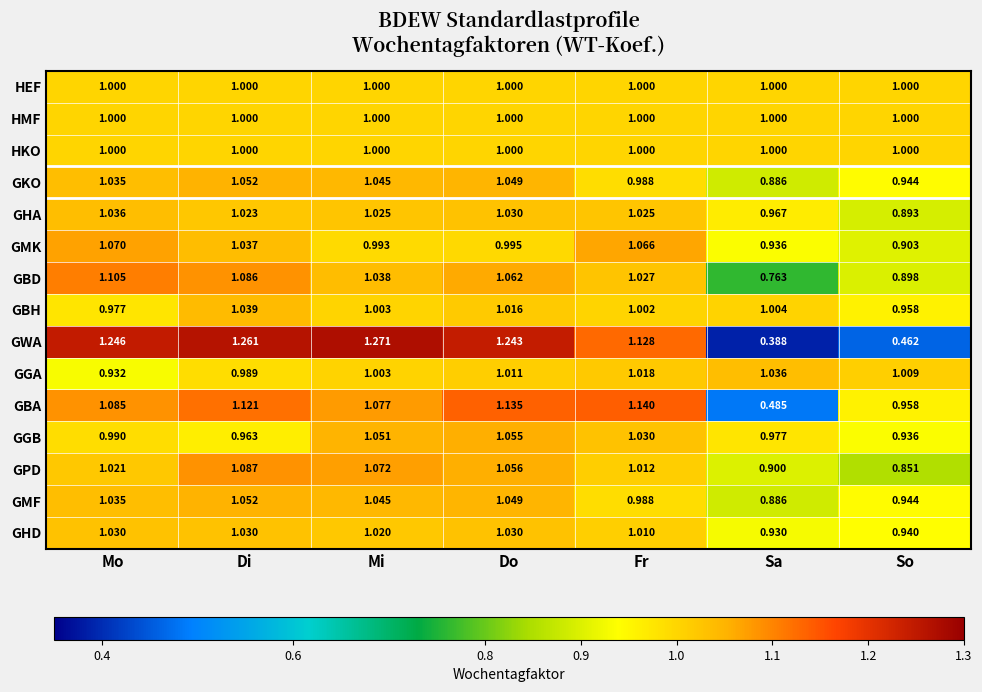

Which series has the largest total across all categories?

GGB